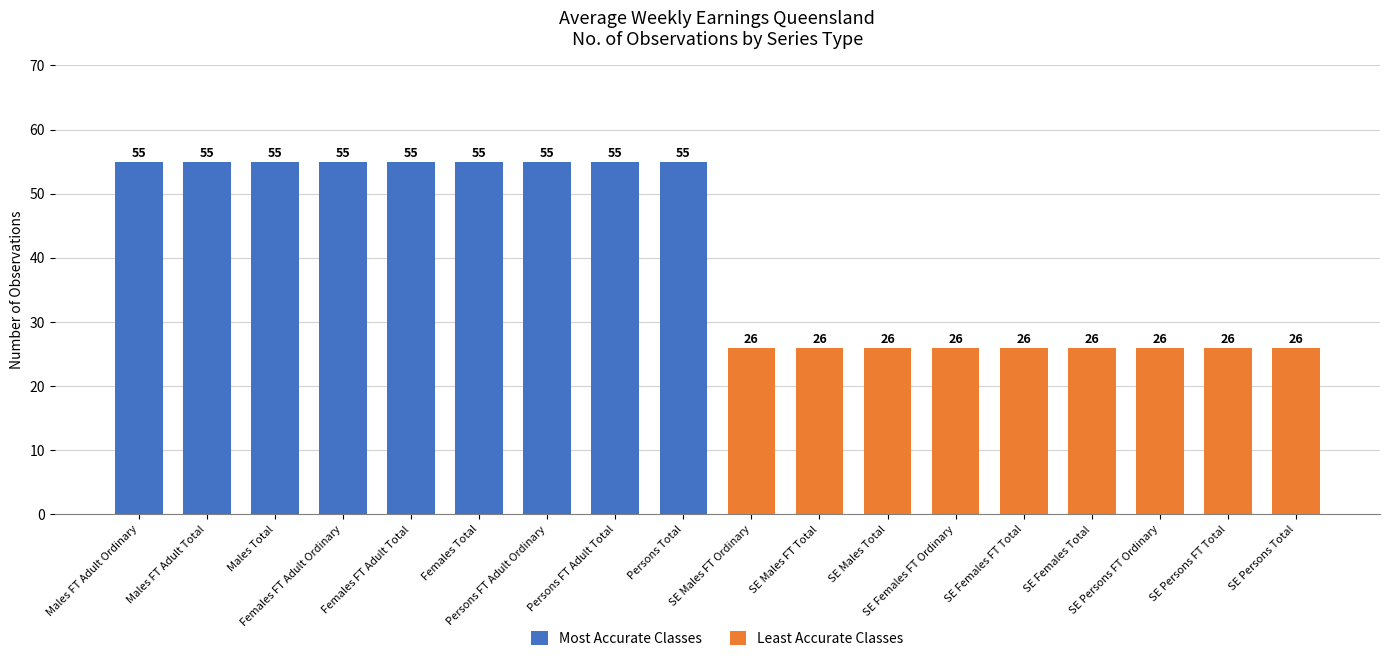

What is the approximate value of Most Accurate Classes at Females FT Adult Total?

55